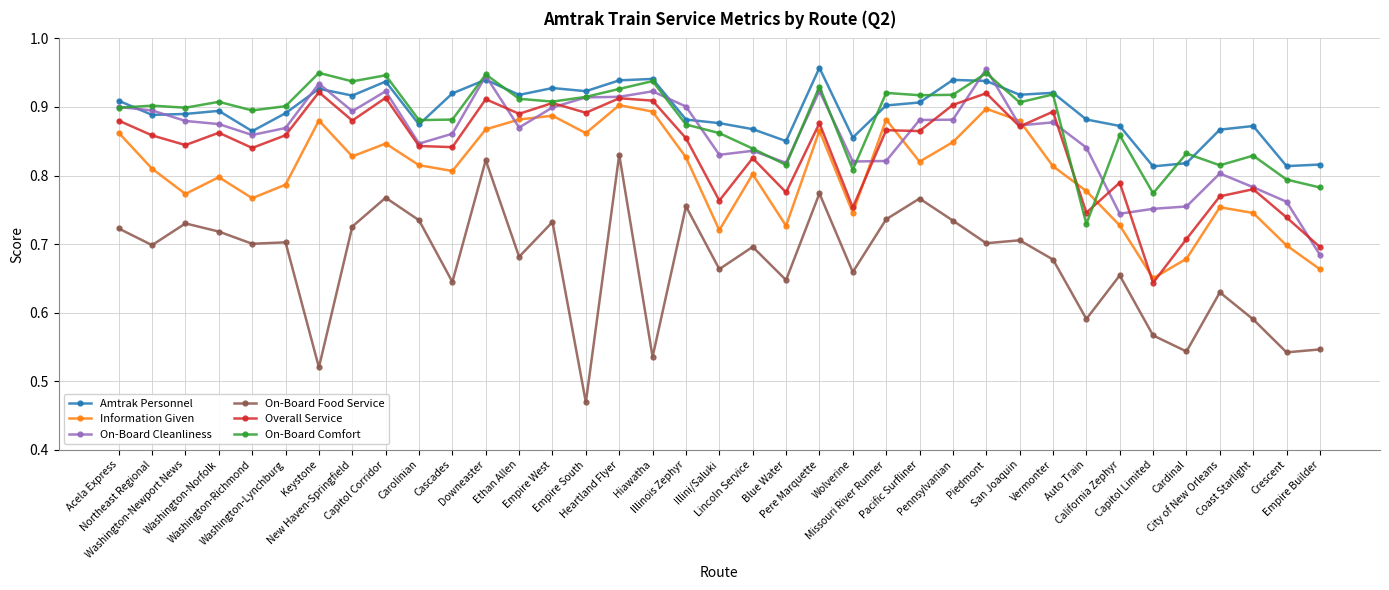

At which label is On-Board Food Service closest to 0?

Empire South